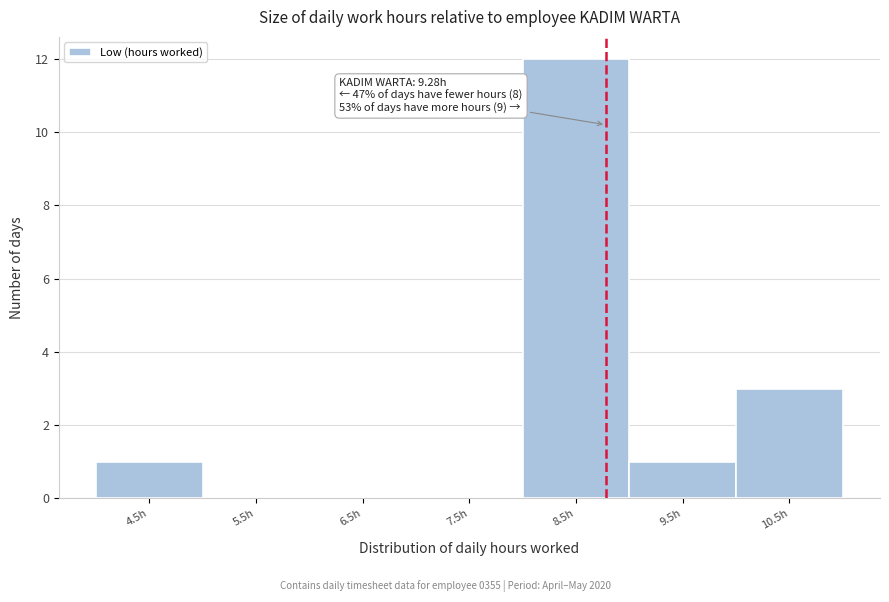

Reading left to right, what are all the values shown in this chart?

4.5h=1	5.5h=0	6.5h=0	7.5h=0	8.5h=12	9.5h=1	10.5h=3